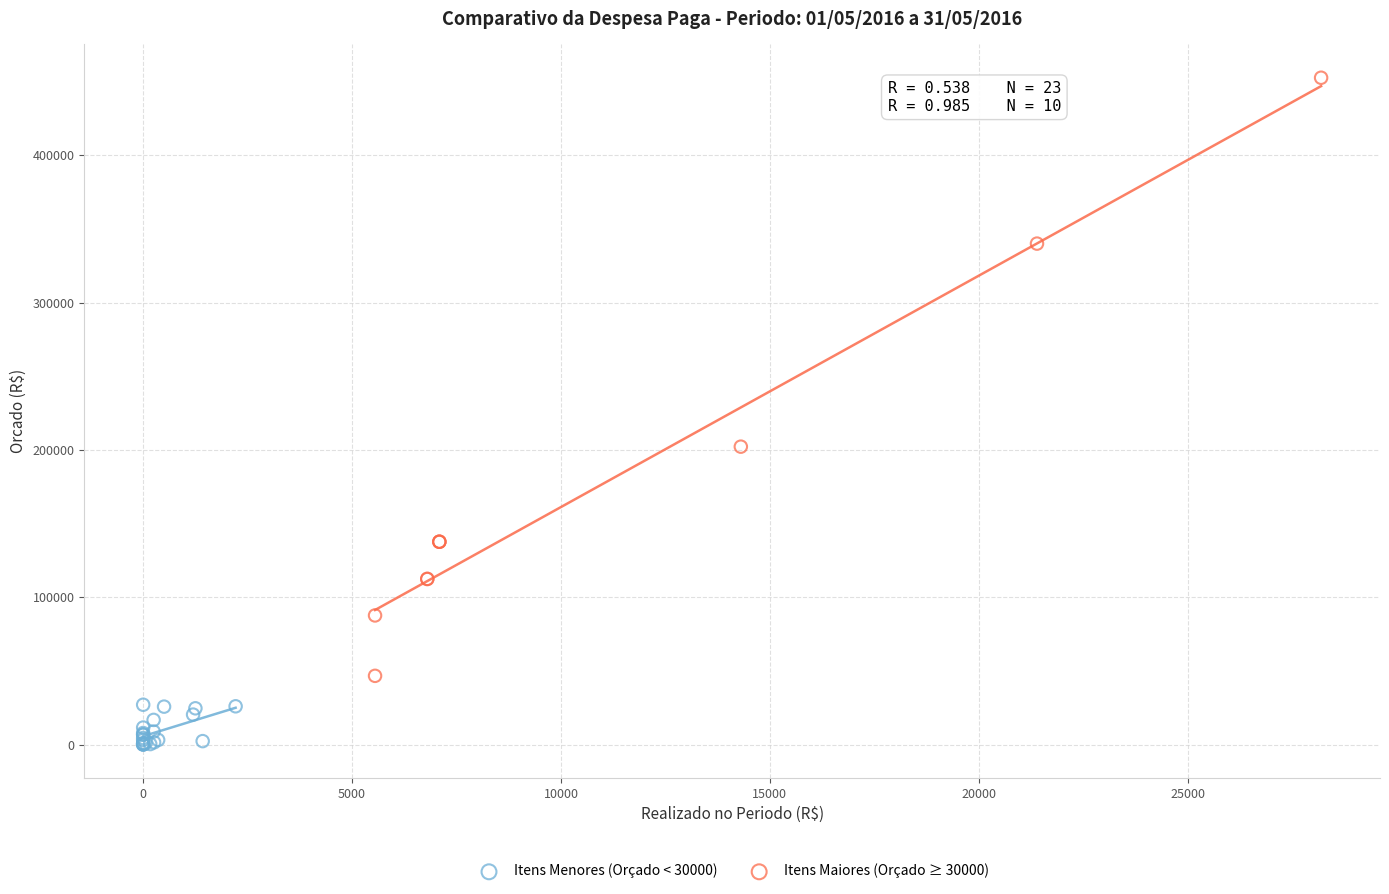

Which series has the largest Y range (max minus min)?

Itens Maiores (Orçado ≥ 30000)